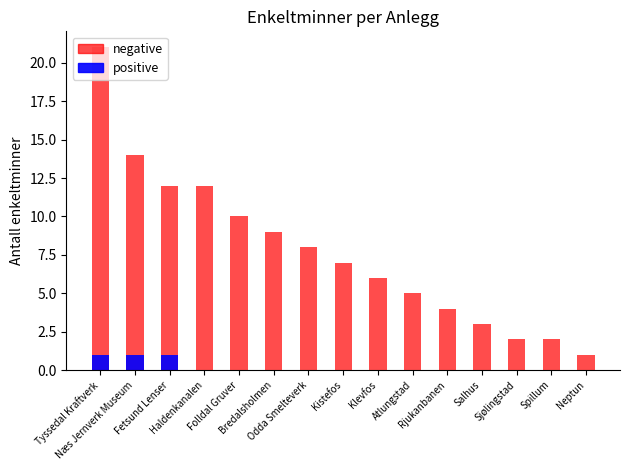

The value of positive at Haldenkanalen is 0. True or false?

True